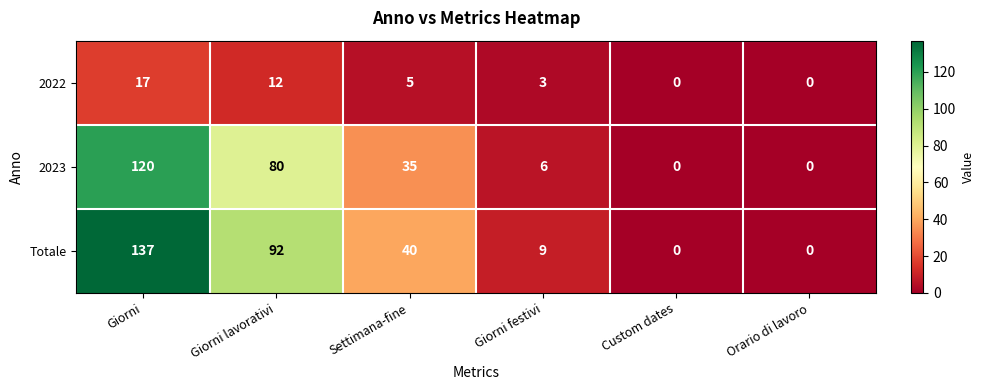

Reading right to left, list all the values displayed in this chart.

2022: Orario di lavoro=0	Custom dates=0	Giorni festivi=3	Settimana-fine=5	Giorni lavorativi=12	Giorni=17
2023: Orario di lavoro=0	Custom dates=0	Giorni festivi=6	Settimana-fine=35	Giorni lavorativi=80	Giorni=120
Totale: Orario di lavoro=0	Custom dates=0	Giorni festivi=9	Settimana-fine=40	Giorni lavorativi=92	Giorni=137